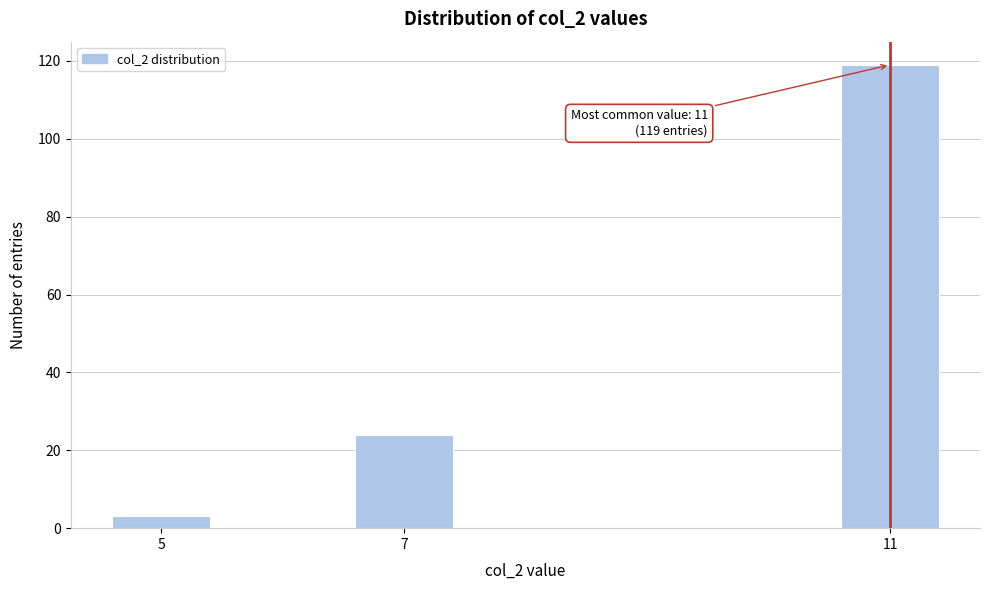

Reading left to right, list all the values displayed in this chart.

3	24	119